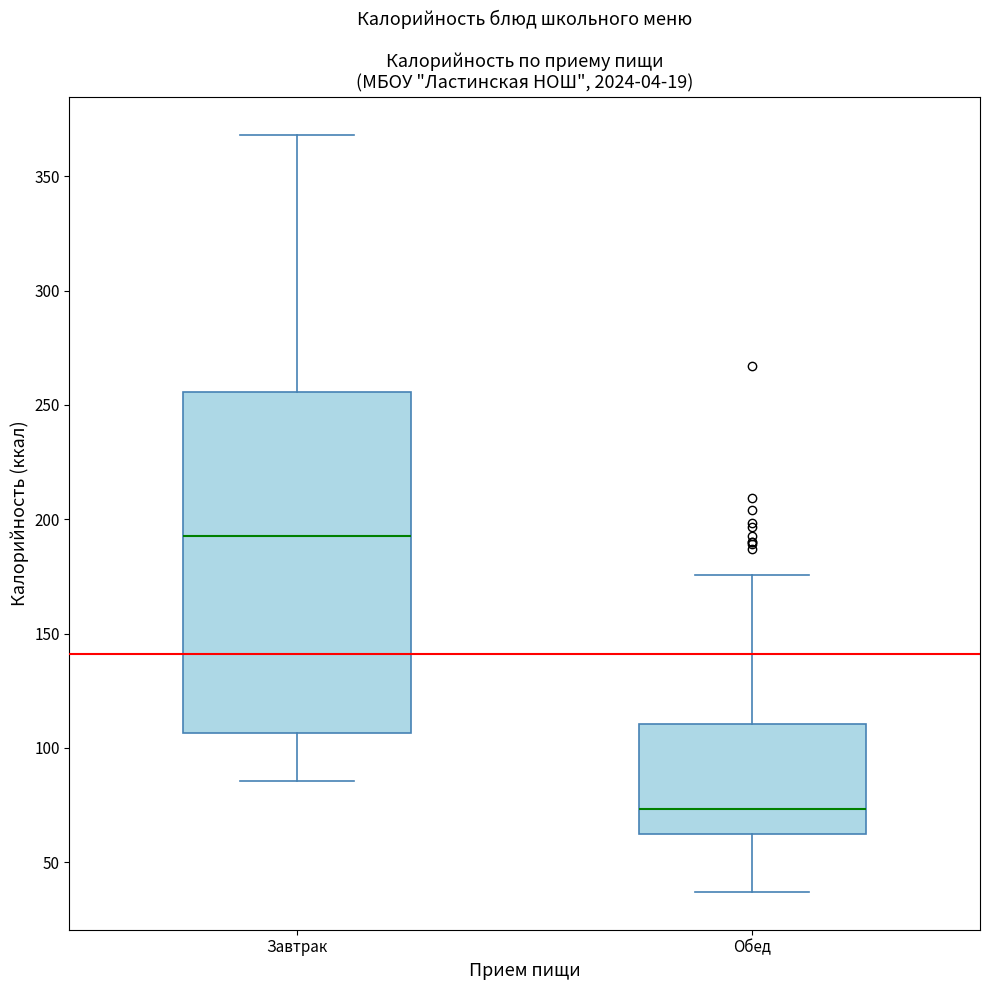

Where is the upper edge of the box for Обед on the y-axis? The values are not printed on the chart, so give them approximately, as read against the axis.

110